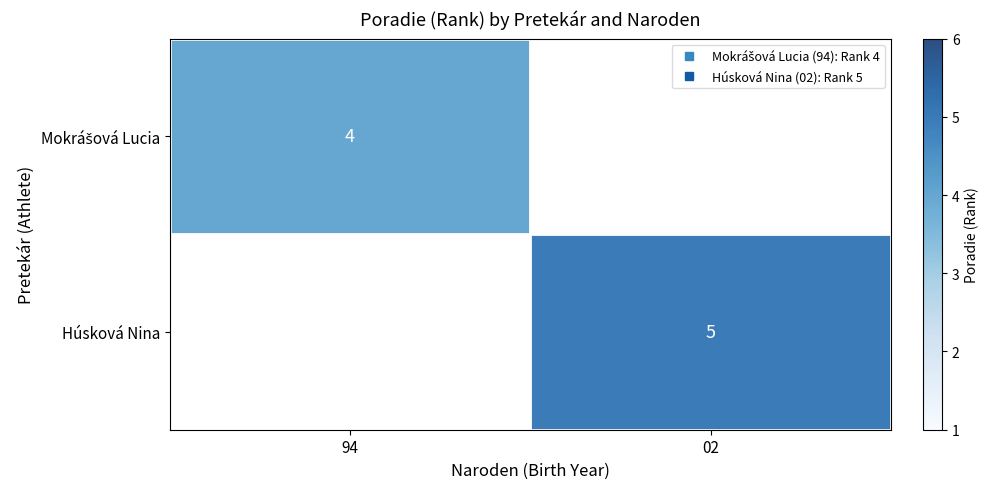

At how many categories does at least one series exceed 3?

2